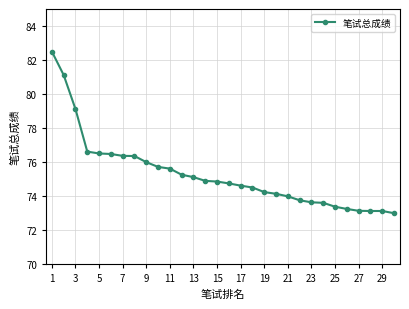

What is the value of the 4th point from the left?

76.6